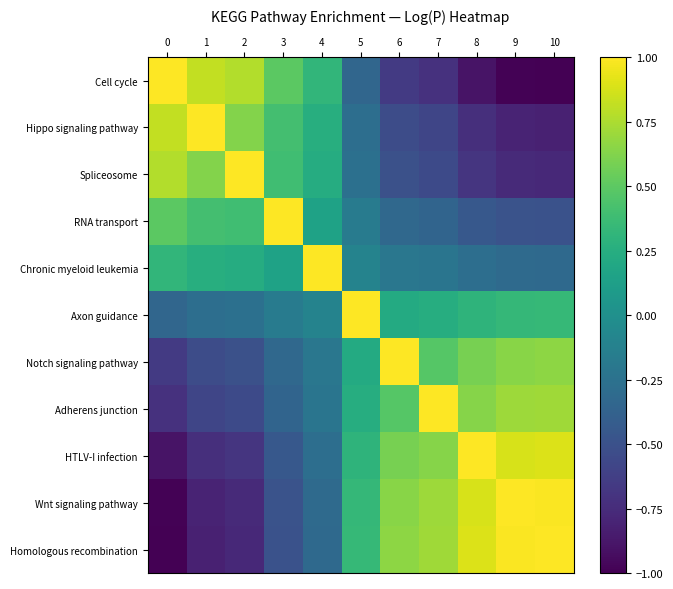

Count the number of categories in the chart.

11